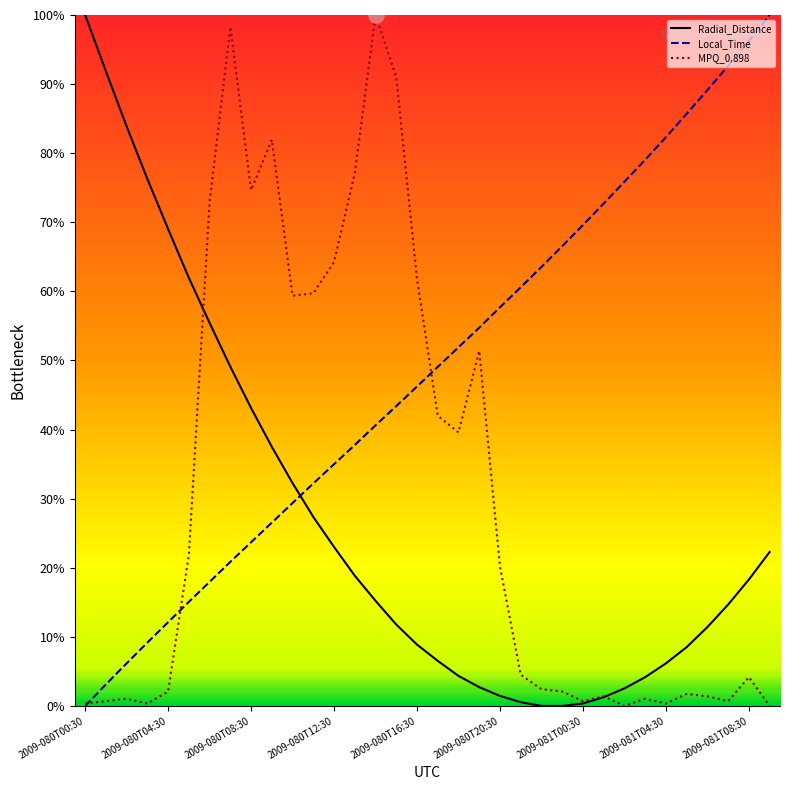

Which series reaches the minimum Y coordinate?

Radial_Distance